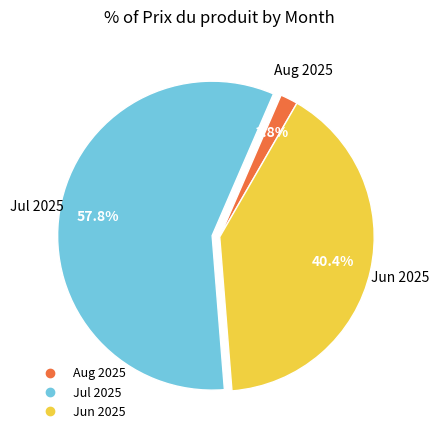

Does any single category account for the majority?

Yes